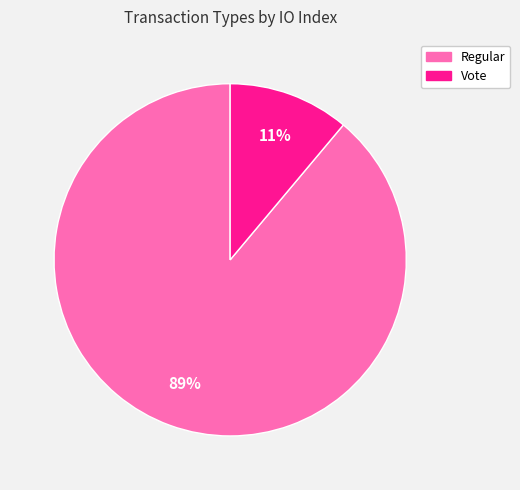

Count the number of slices in the pie.

2